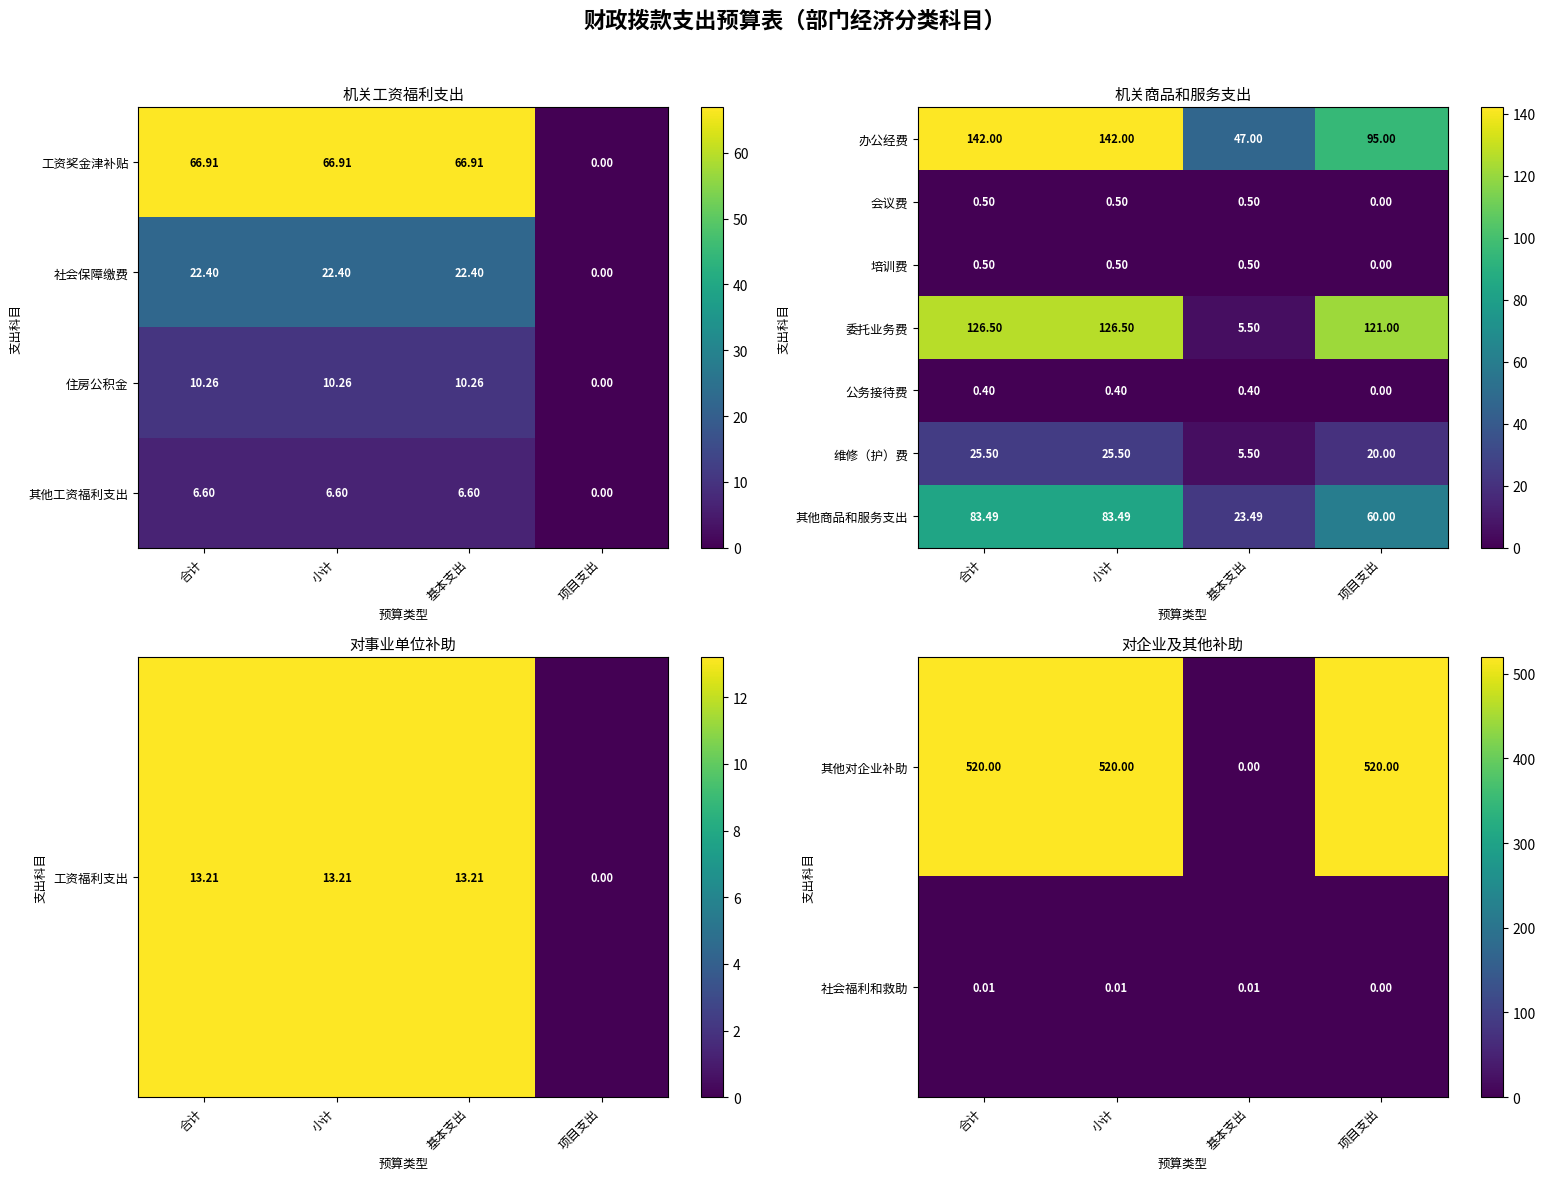

How many data points in 社会福利和救助 are above 0?

3